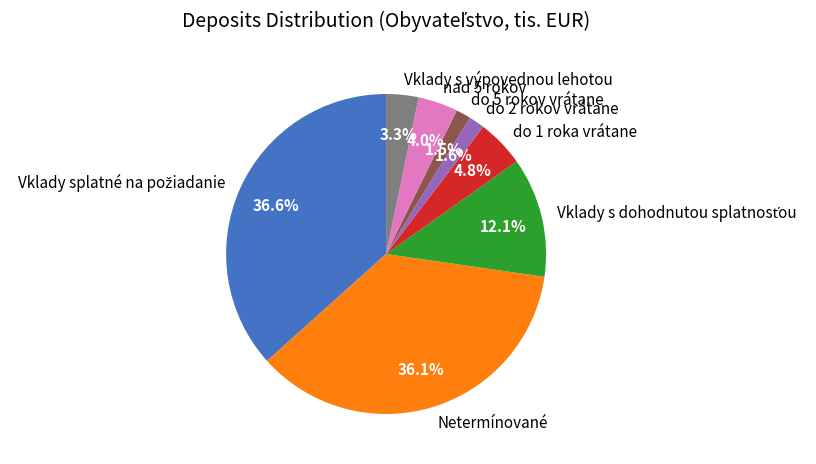

To the nearest percent, what is the difference between the largest and smallest slice percentages?

35%